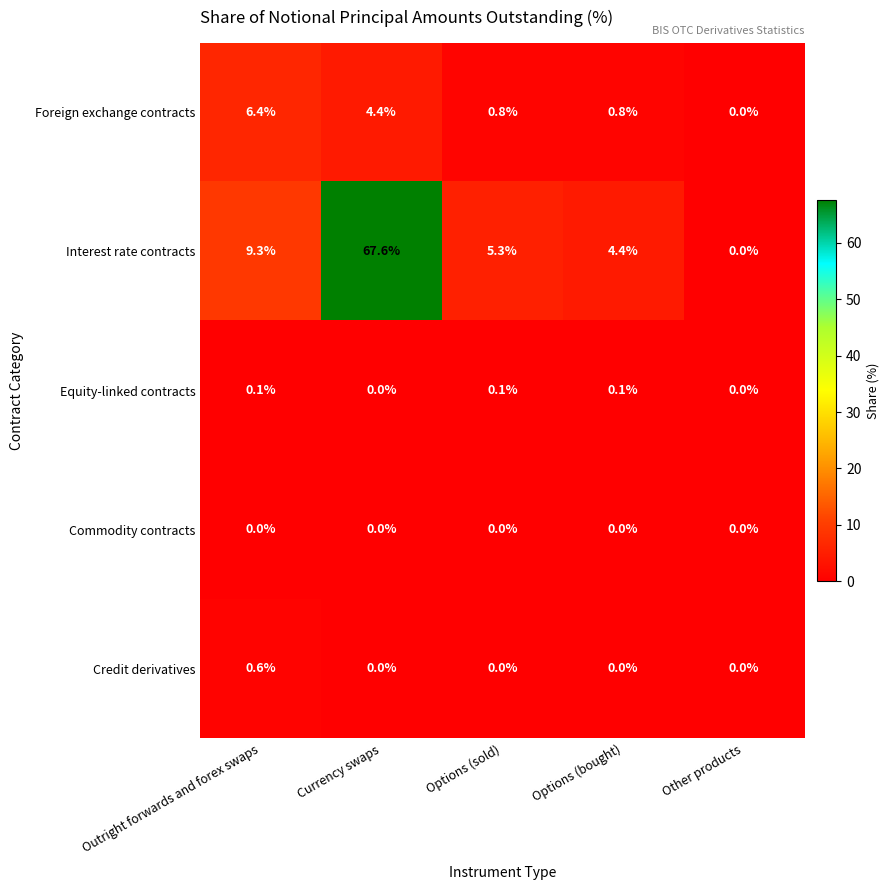

How many categories are shown in the chart?

5